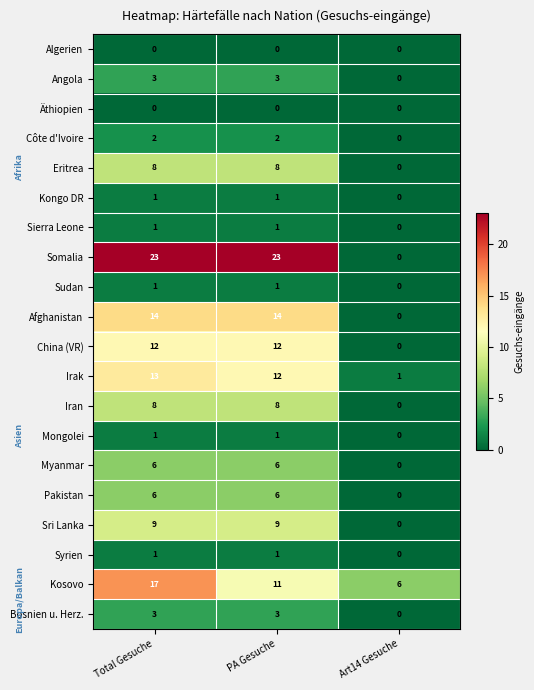

At which category is the sum across all series the highest?

Total Gesuche